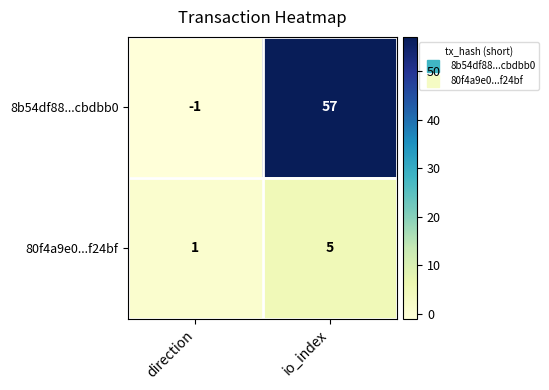

How many distinct data groups are displayed?

2